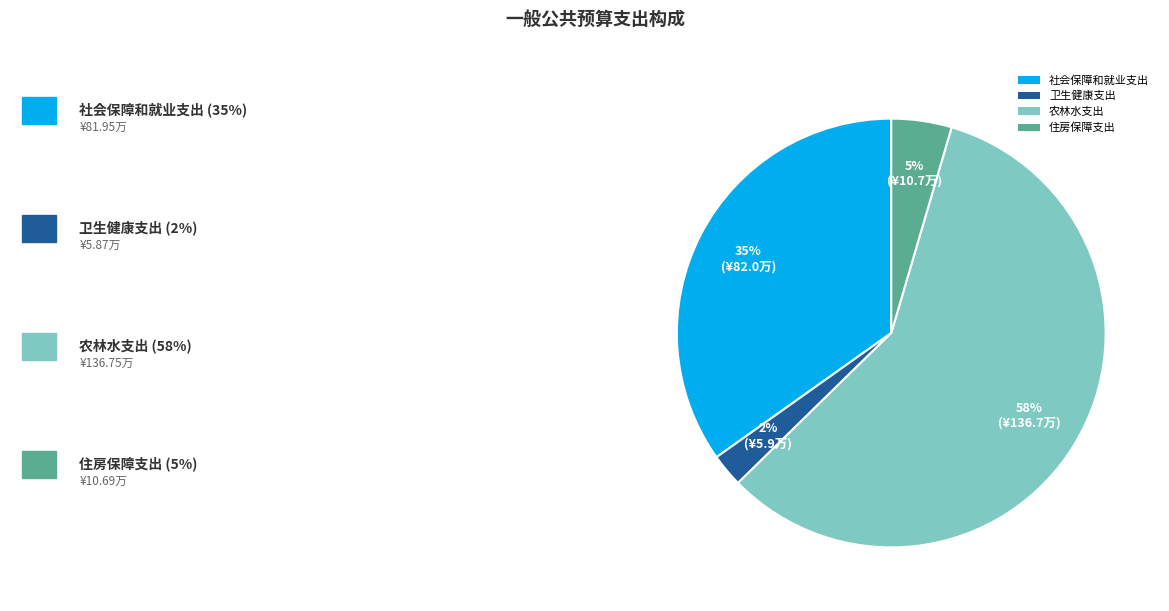

True or false: 卫生健康支出 accounts for 2% of the total.

True